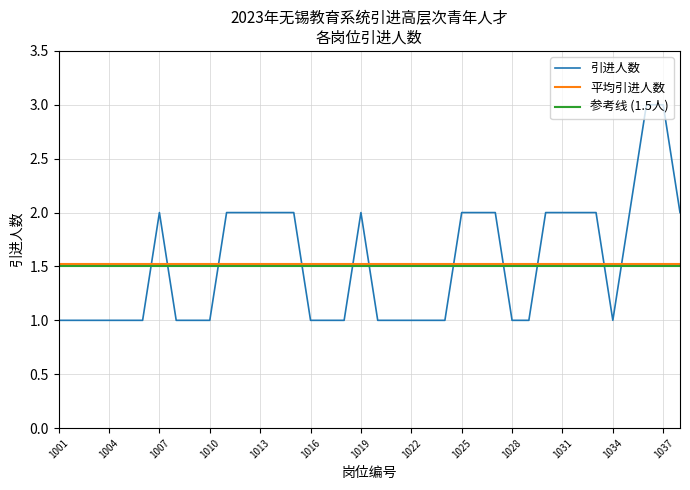

True or false: 参考线 (1.5人) and 平均引进人数 intersect in this chart.

False